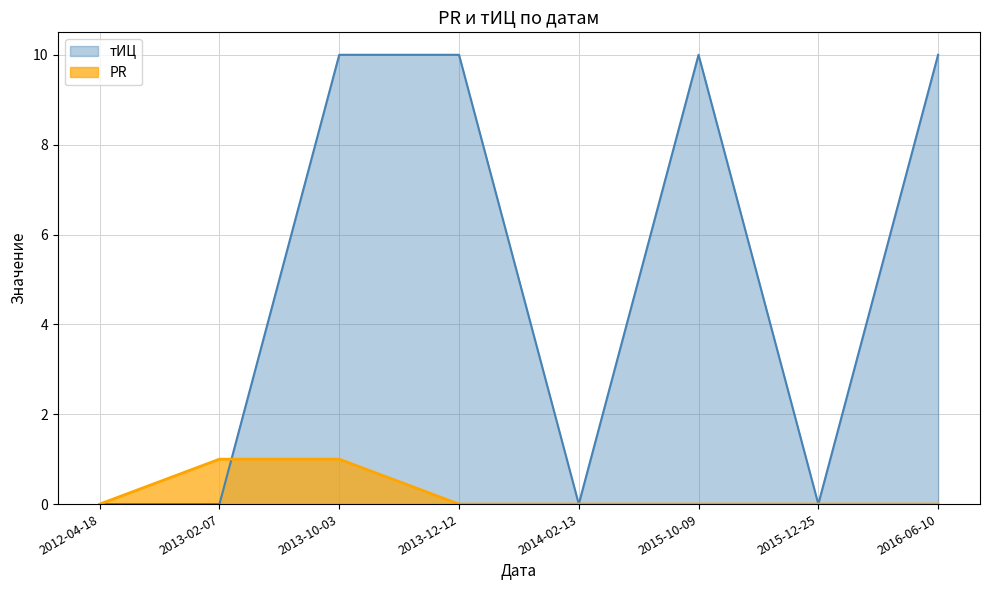

Which category has the highest value in the PR series?

2013-02-07